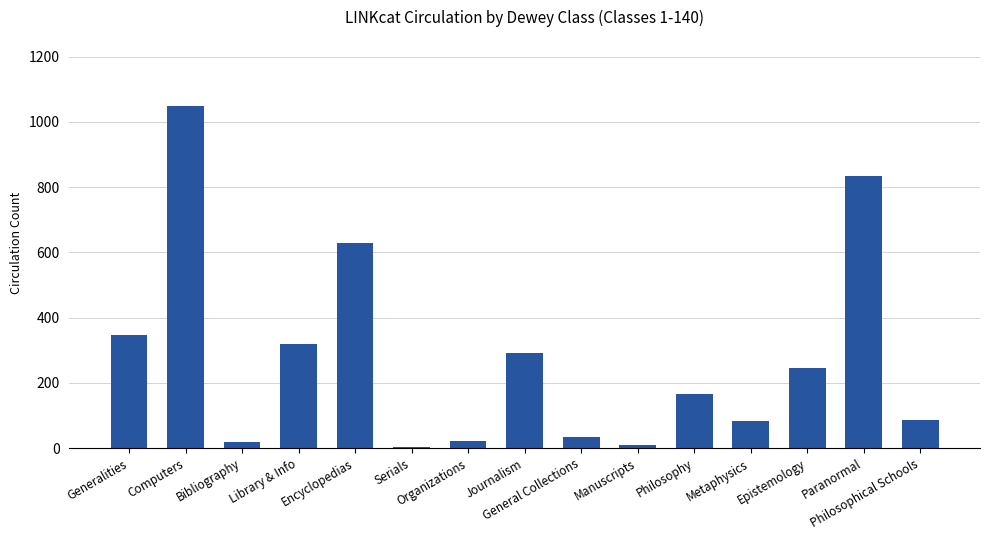

What position from the right is Generalities?

15